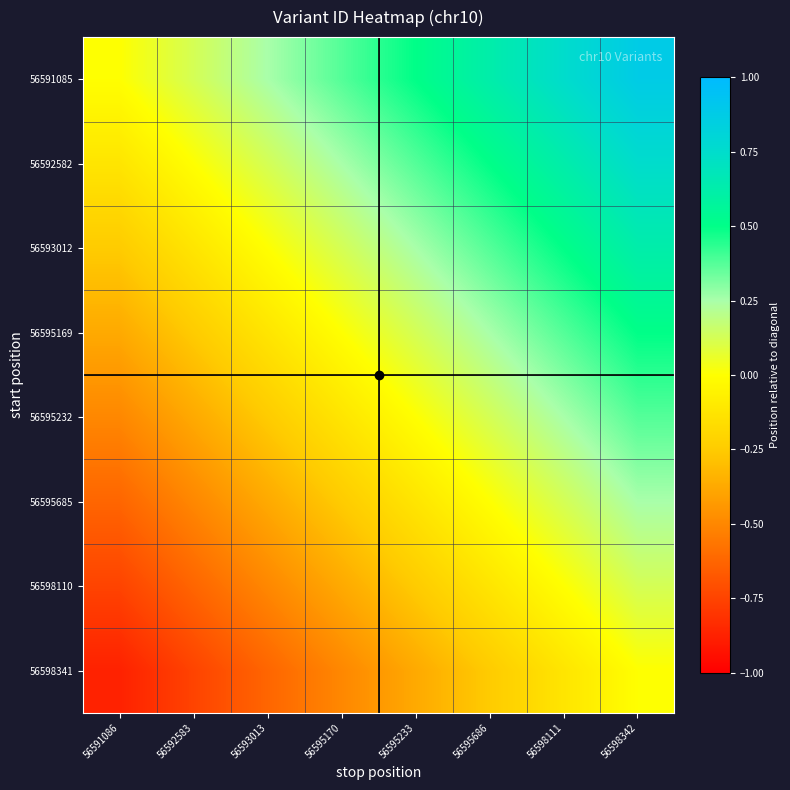

At how many categories does at least one series exceed 0?

7